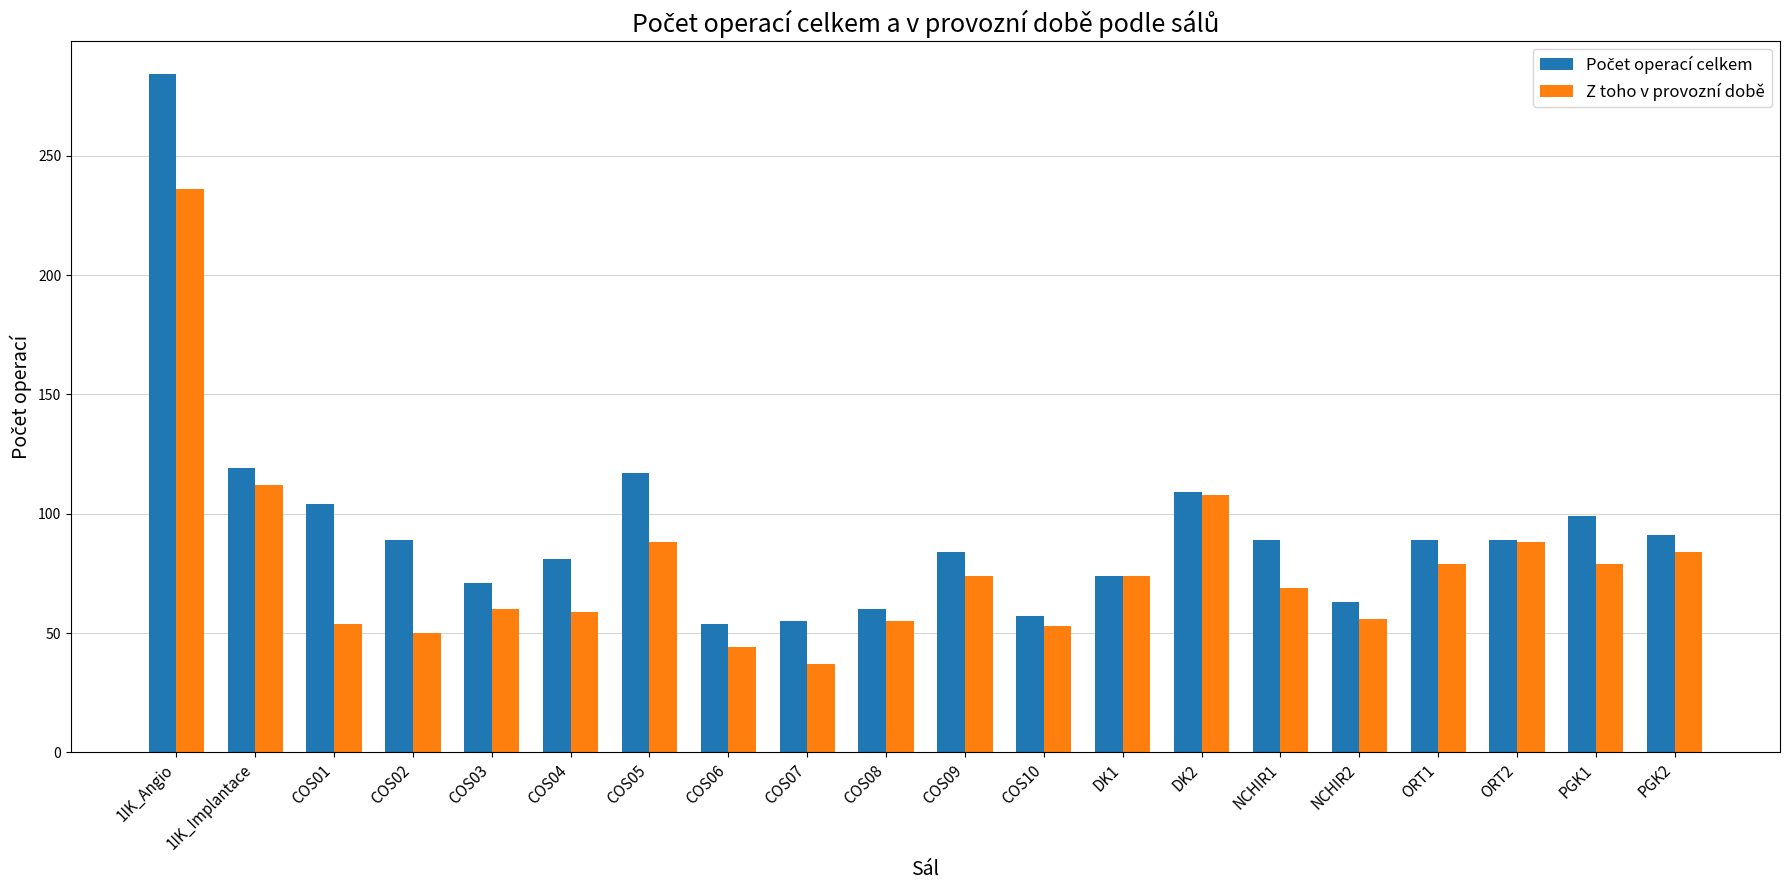

What is the difference between the maximum and minimum values in the Z toho v provozní době series?

199